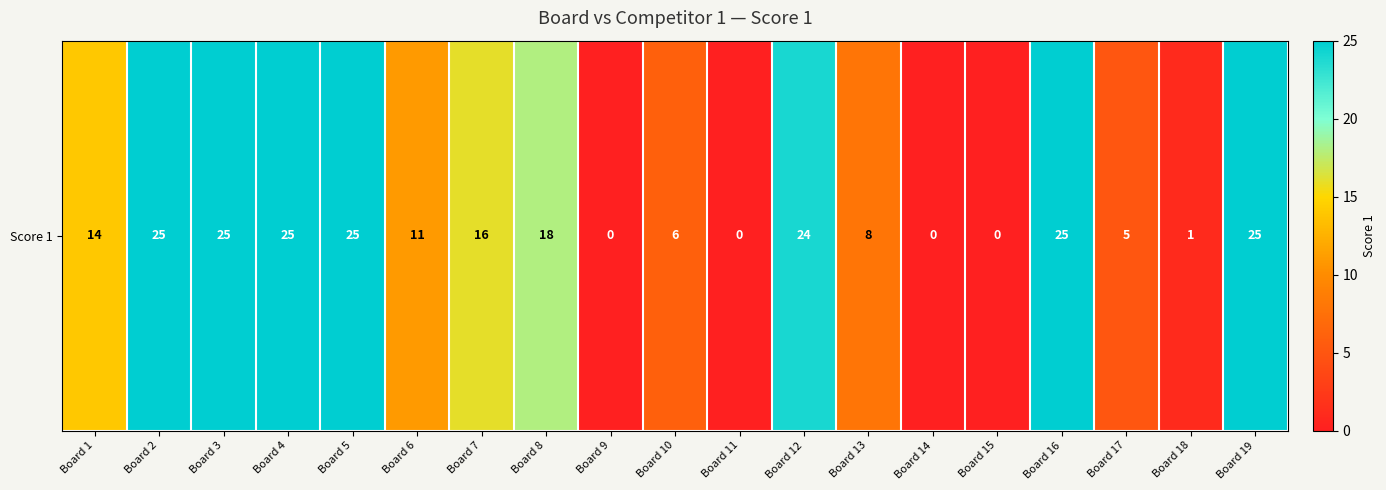

Rank the categories by value from lowest to highest.

Board 9, Board 11, Board 14, Board 15, Board 18, Board 17, Board 10, Board 13, Board 6, Board 1, Board 7, Board 8, Board 12, Board 2, Board 3, Board 4, Board 5, Board 16, Board 19